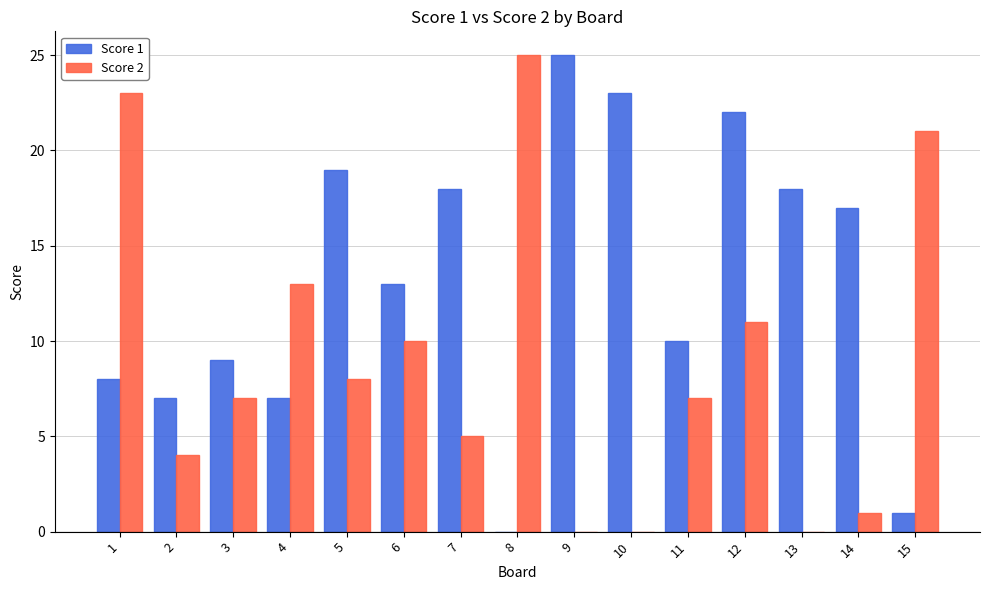

What is the greatest value displayed?

25